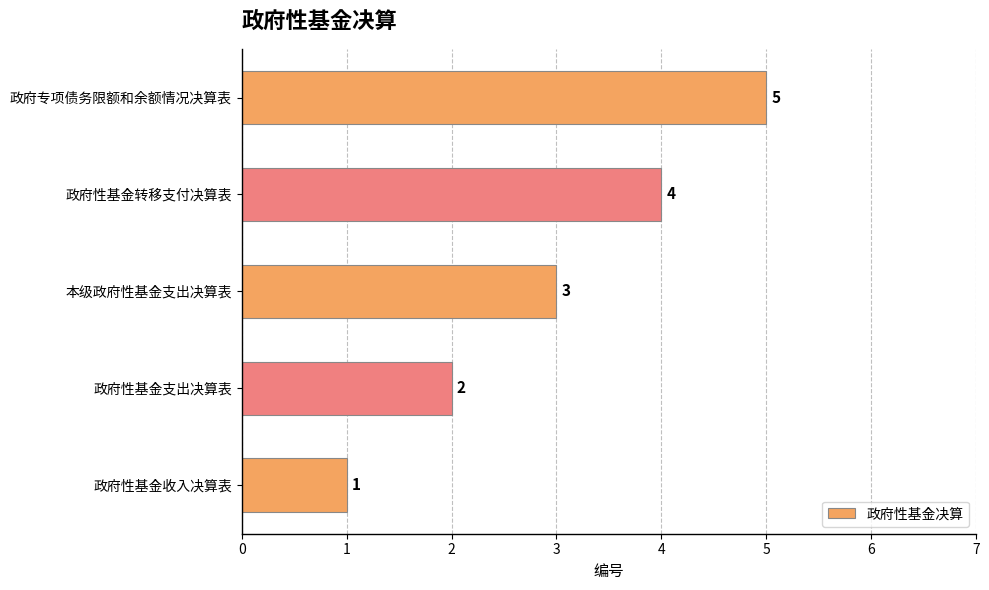

At which category does the chart reach its peak across all series?

政府专项债务限额和余额情况决算表